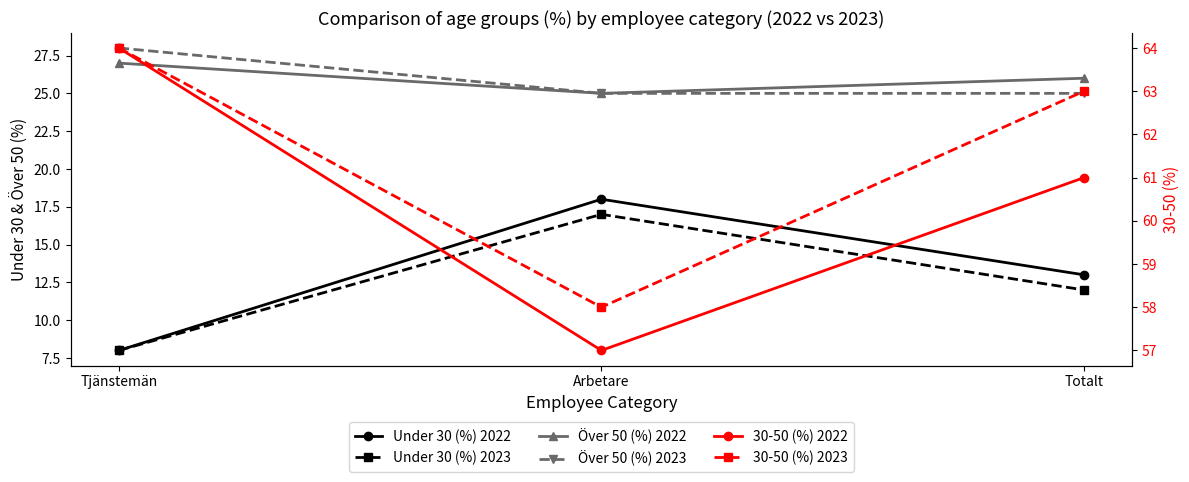

Reading right to left, what are all the values shown in this chart?

Under 30 (%) 2022: 13	18	8
Under 30 (%) 2023: 12	17	8
Över 50 (%) 2022: 26	25	27
Över 50 (%) 2023: 25	25	28
30-50 (%) 2022: 61	57	64
30-50 (%) 2023: 63	58	64